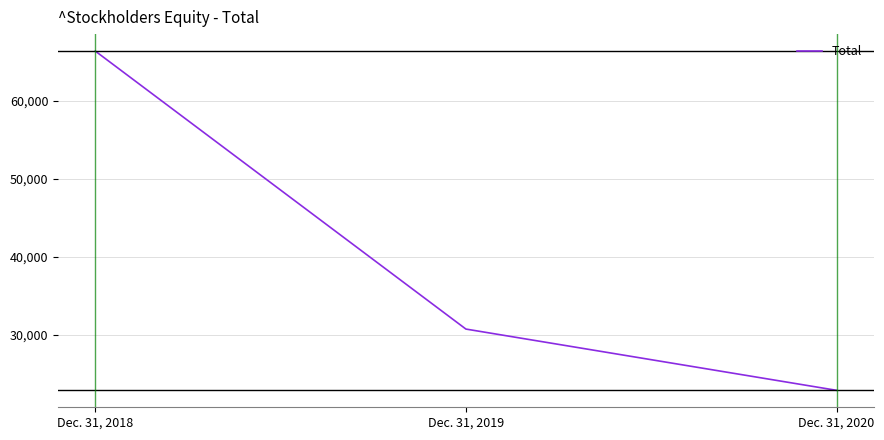

List the labels in order of value, smallest first.

Dec. 31, 2020, Dec. 31, 2019, Dec. 31, 2018